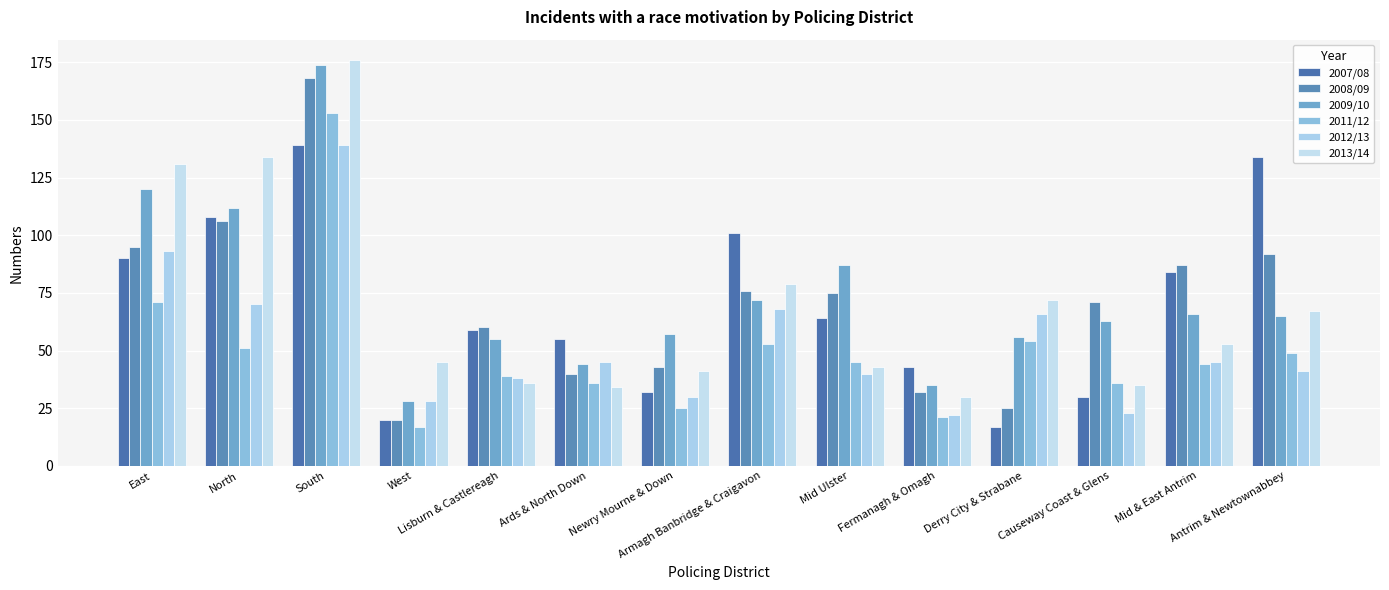

What is the difference between the second highest and minimum values in the 2011/12 series?

54